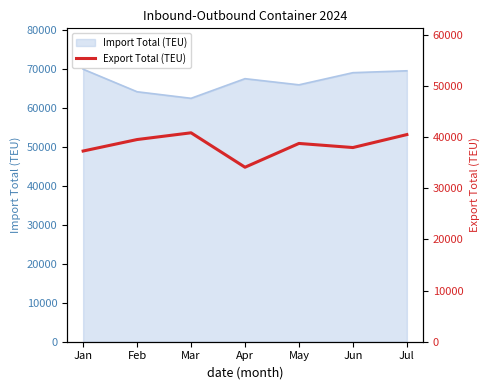

Read the Import Total (TEU) value at May.

65938.8